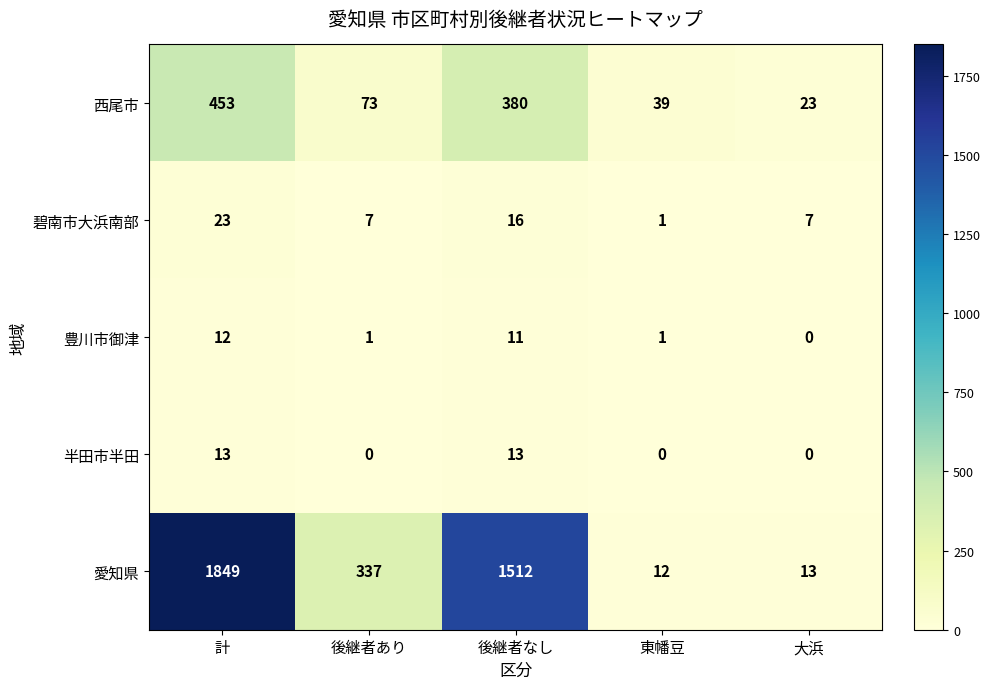

Reading right to left, what are all the values shown in this chart?

西尾市: 23	39	380	73	453
碧南市大浜南部: 7	1	16	7	23
豊川市御津: 0	1	11	1	12
半田市半田: 0	0	13	0	13
愛知県: 13	12	1512	337	1849